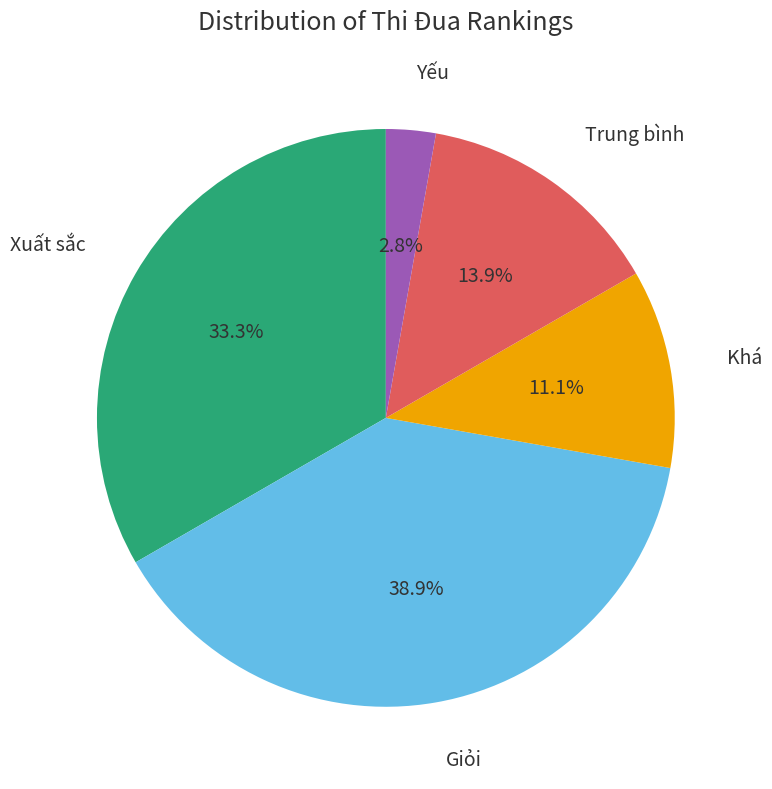

Does any single category account for the majority?

No